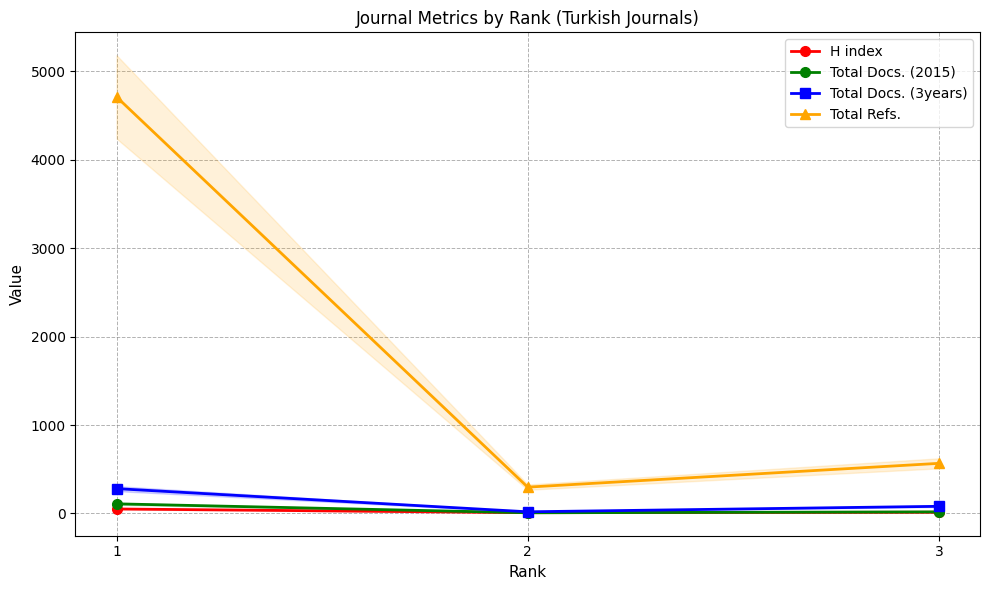

What are all the series names shown in the legend?

H index, Total Docs. (2015), Total Docs. (3years), Total Refs.